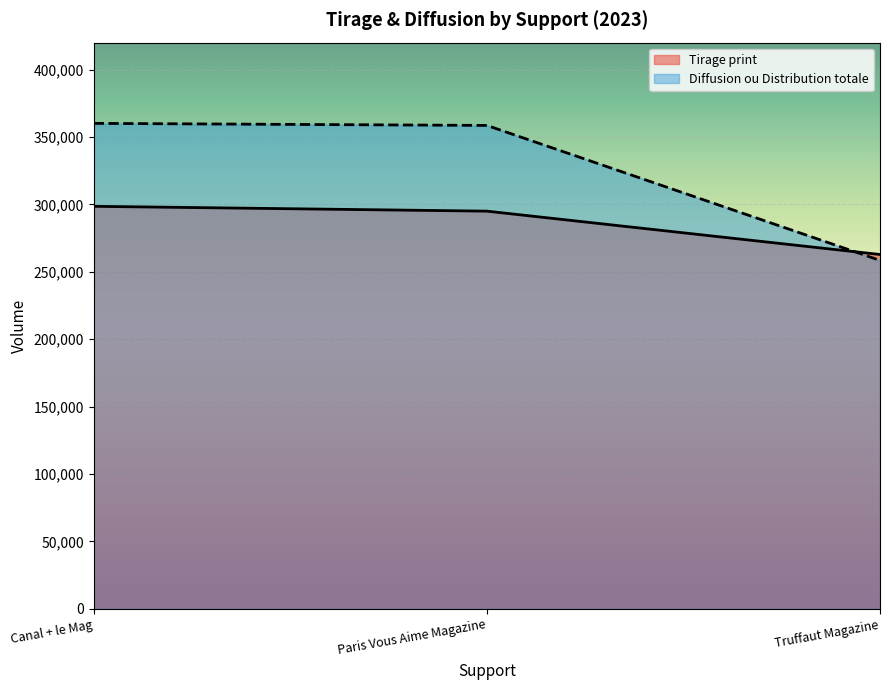

Rank the series by their average value, from highest to lowest.

Diffusion ou Distribution totale, Tirage print